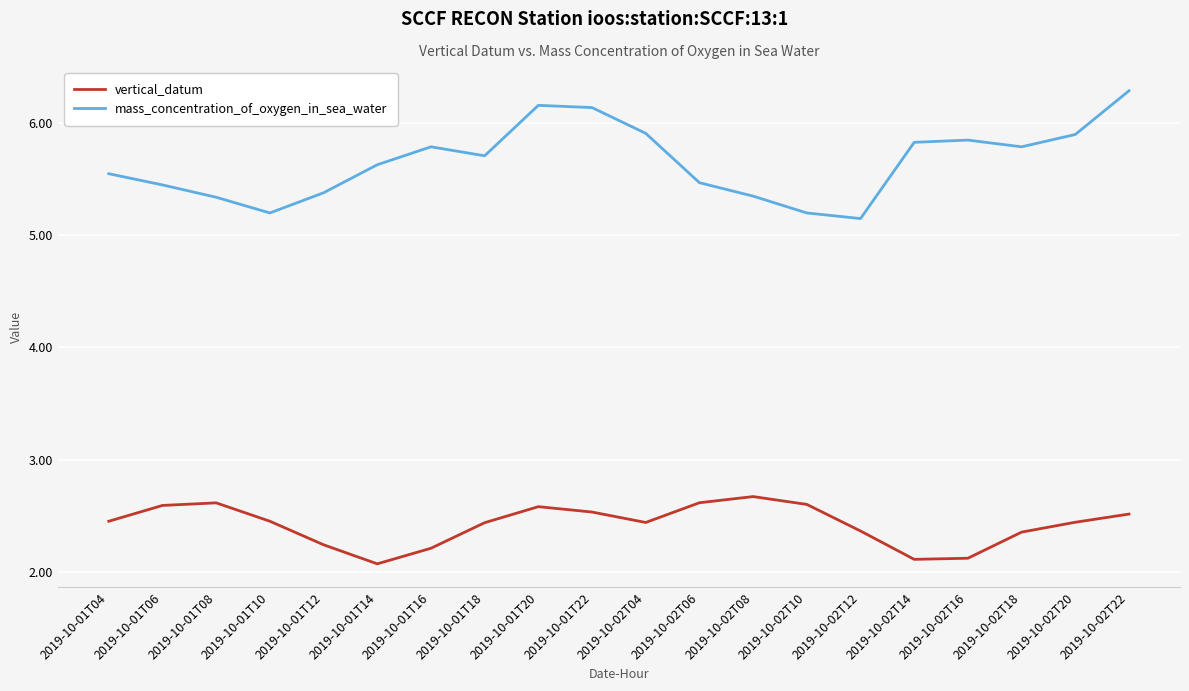

Which series has the largest range (max minus min)?

mass_concentration_of_oxygen_in_sea_water